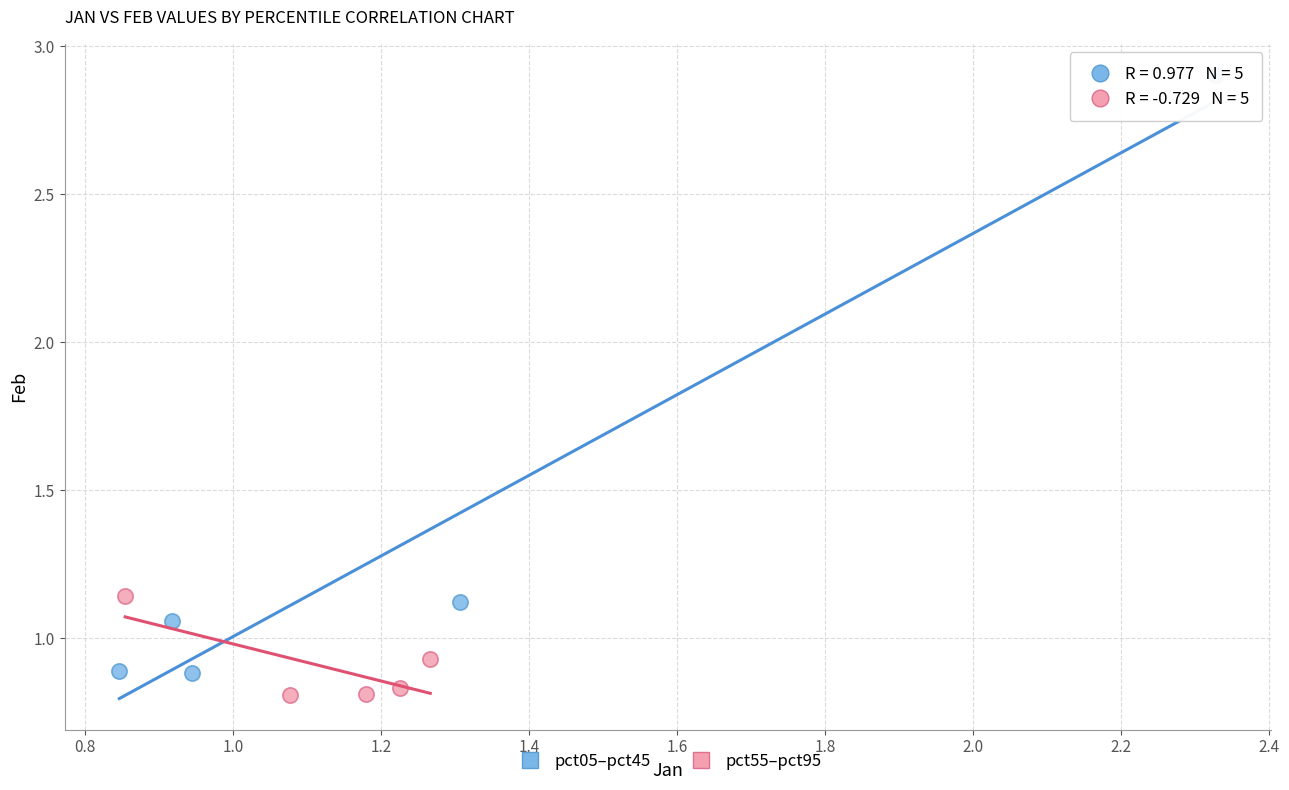

Which series contains the highest Y value?

pct05–pct45